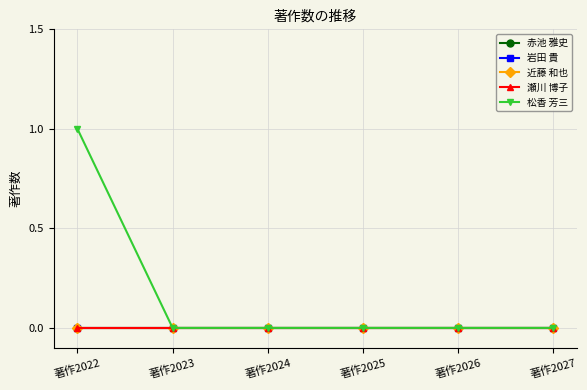

Reading left to right, extract all data points from this chart.

赤池 雅史: 著作2022=0	著作2023=0	著作2024=0	著作2025=0	著作2026=0	著作2027=0
岩田 貴: 著作2022=0	著作2023=0	著作2024=0	著作2025=0	著作2026=0	著作2027=0
近藤 和也: 著作2022=0	著作2023=0	著作2024=0	著作2025=0	著作2026=0	著作2027=0
瀬川 博子: 著作2022=0	著作2023=0	著作2024=0	著作2025=0	著作2026=0	著作2027=0
松香 芳三: 著作2022=1	著作2023=0	著作2024=0	著作2025=0	著作2026=0	著作2027=0